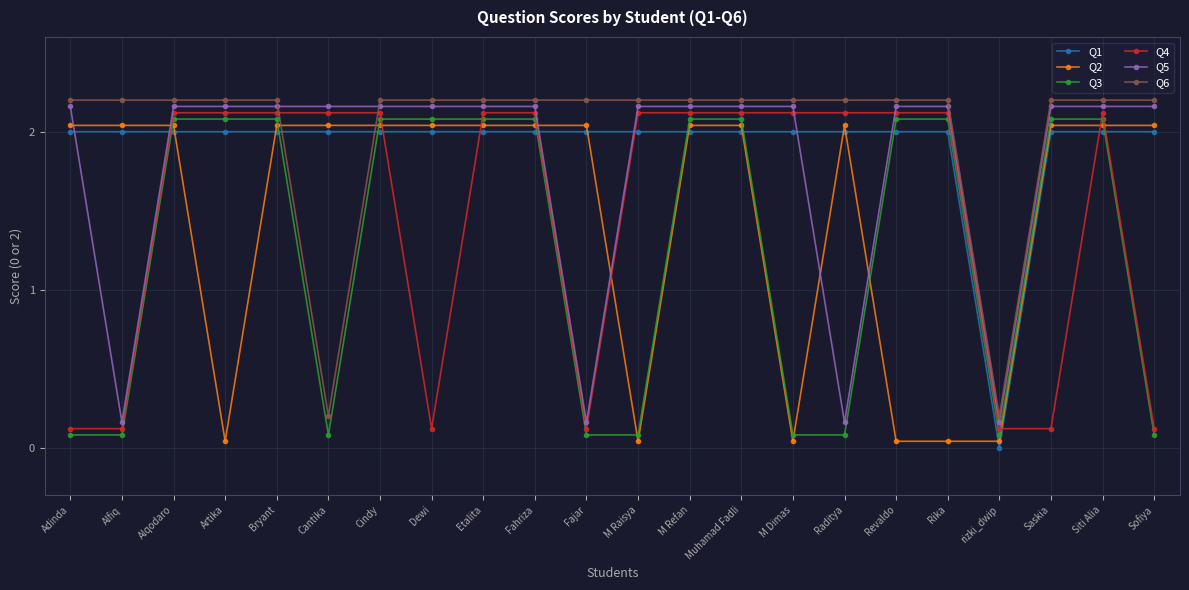

What are all the series names shown in the legend?

Q1, Q2, Q3, Q4, Q5, Q6